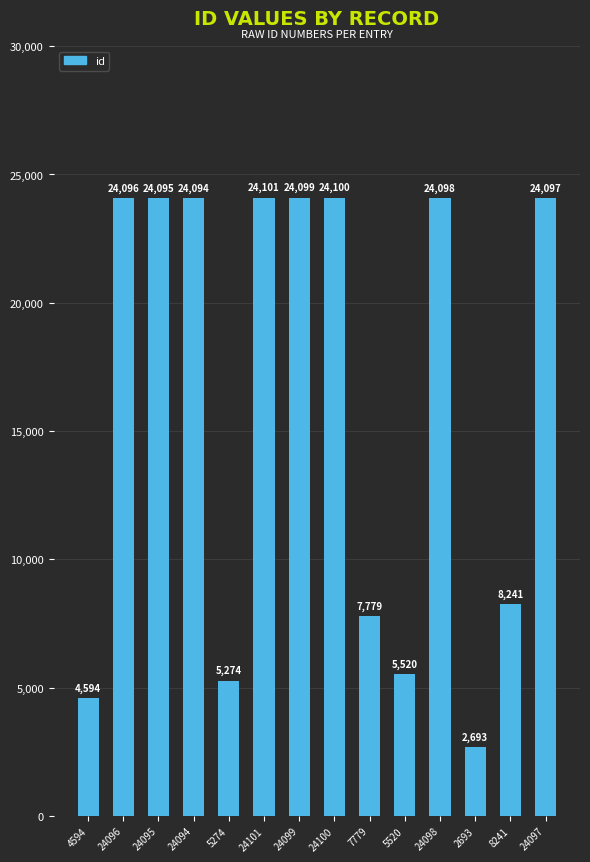

The value at 24096 is 9137. True or false?

False